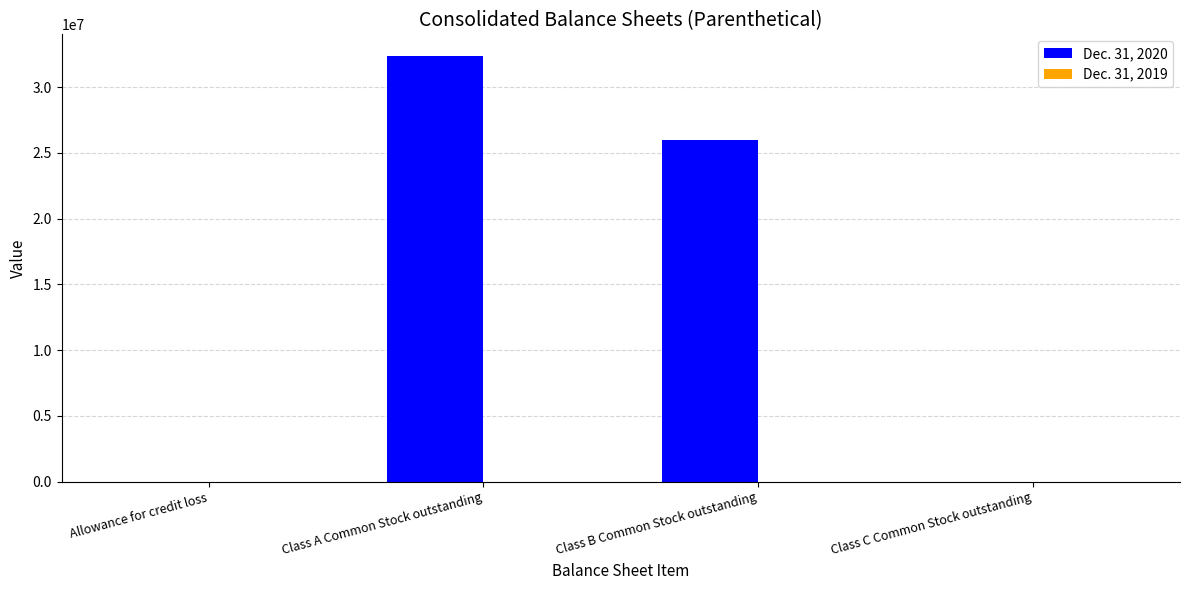

What is the average value of the Dec. 31, 2020 series?

14598790